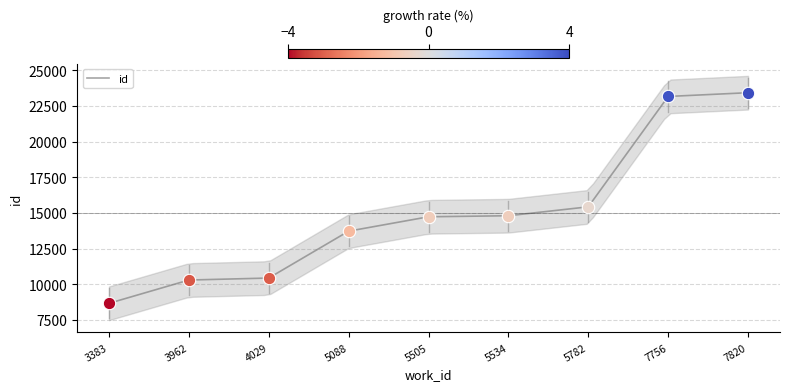

Approximately how many times larger is the value at 3962 compared to 3383?

1.2